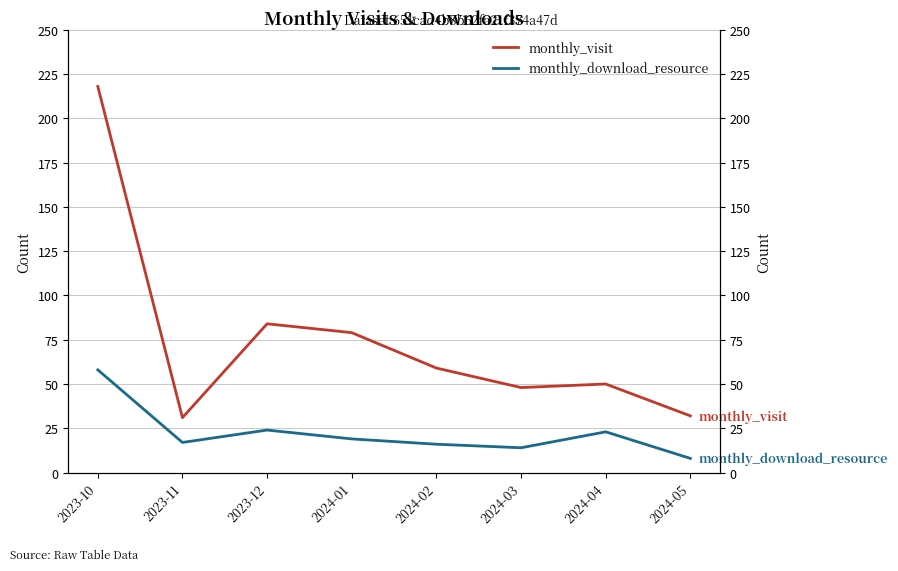

What is the approximate value of monthly_visit at 2023-10, to the nearest 5?

220